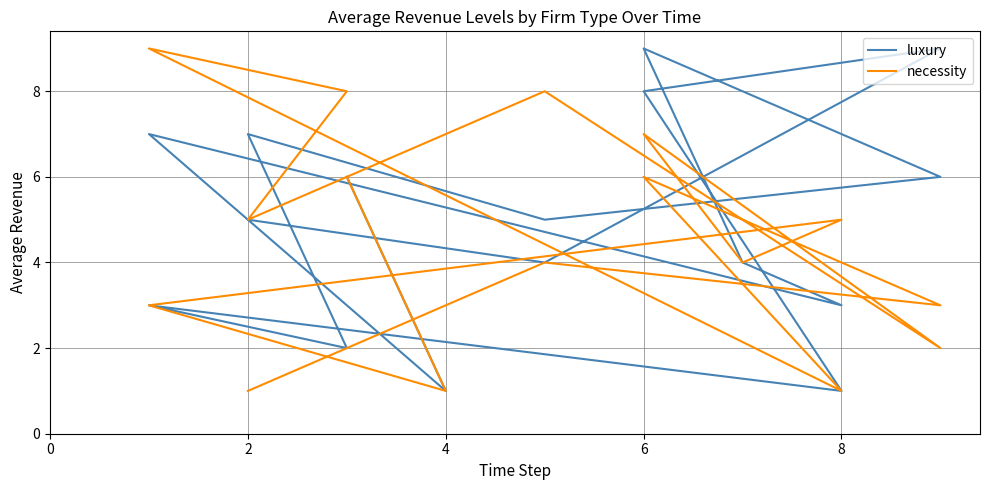

The value of luxury at 6 is 2. True or false?

False